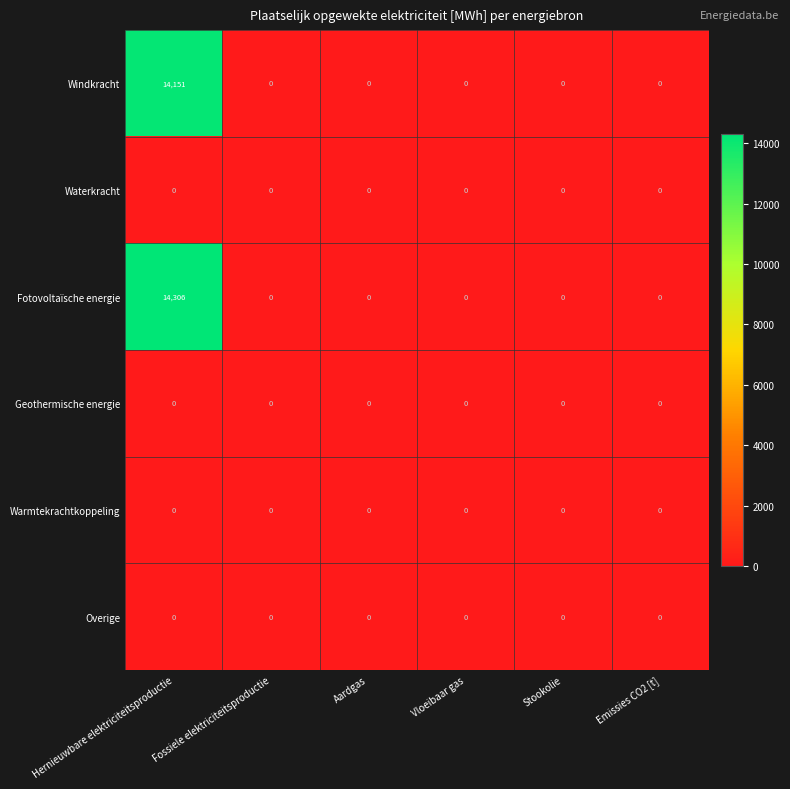

Is the value of Waterkracht at Vloeibaar gas greater than the value of Windkracht at Hernieuwbare elektriciteitsproductie?

No